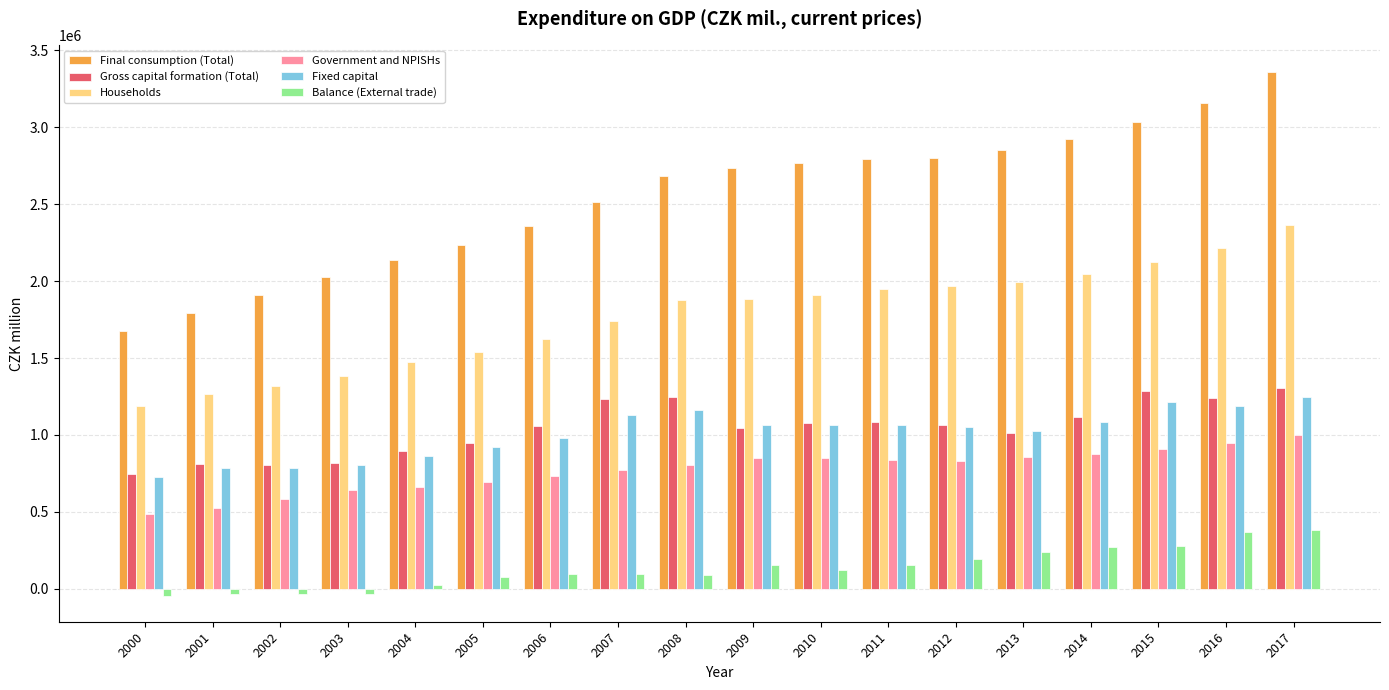

At how many categories does at least one series exceed 837396?

18